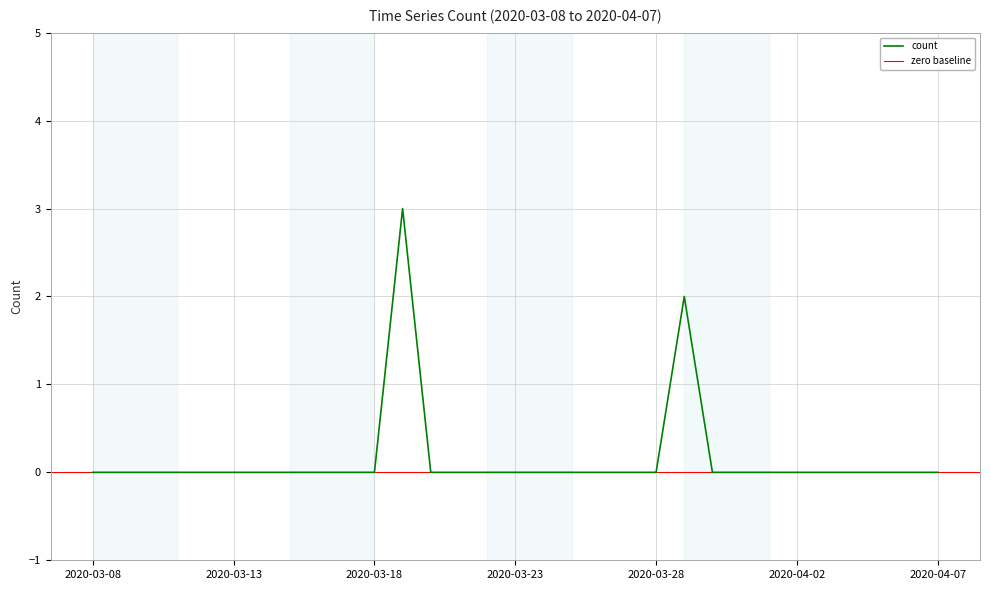

At which label is the value closest to 1?

2020-03-08